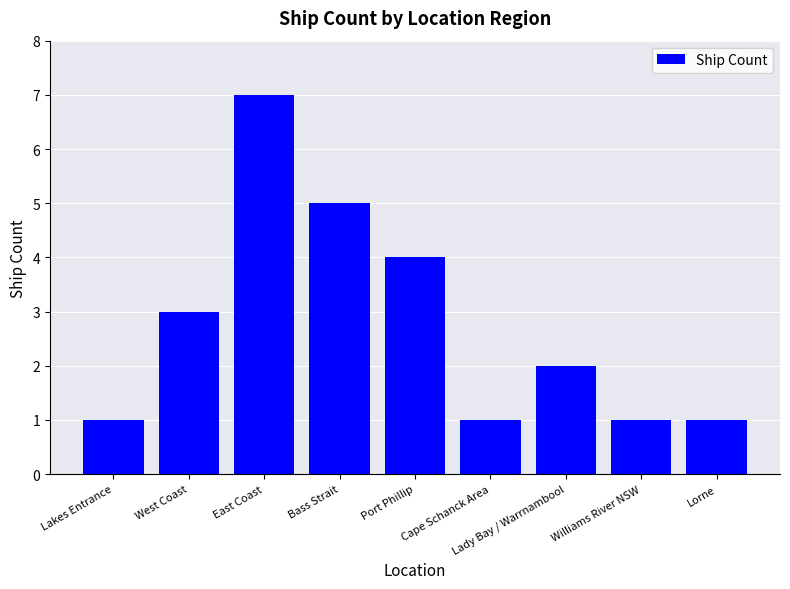

What is the change in value from West Coast to Lady Bay / Warrnambool?

-1